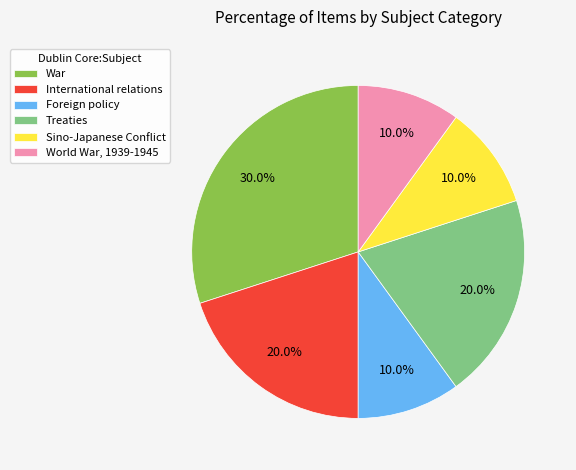

To the nearest percent, what percentage of the pie is Foreign policy?

10%